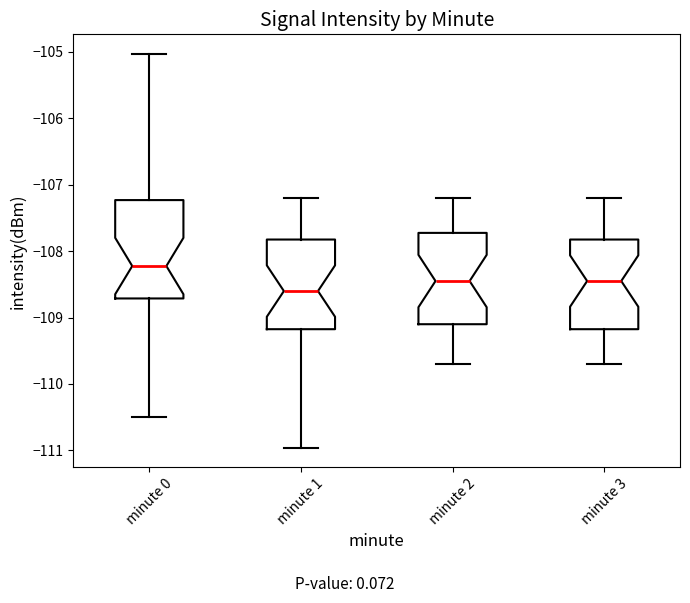

Which box has the lowest median line?

minute 1